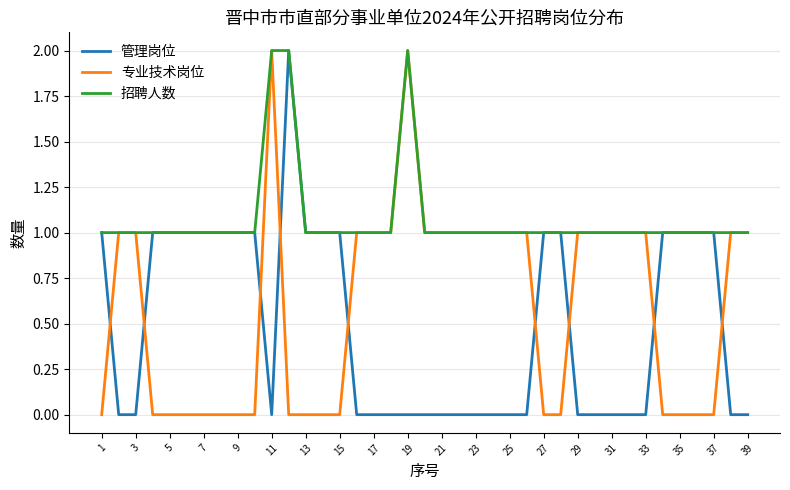

List the series in order of their overall mean, lowest first.

管理岗位, 专业技术岗位, 招聘人数